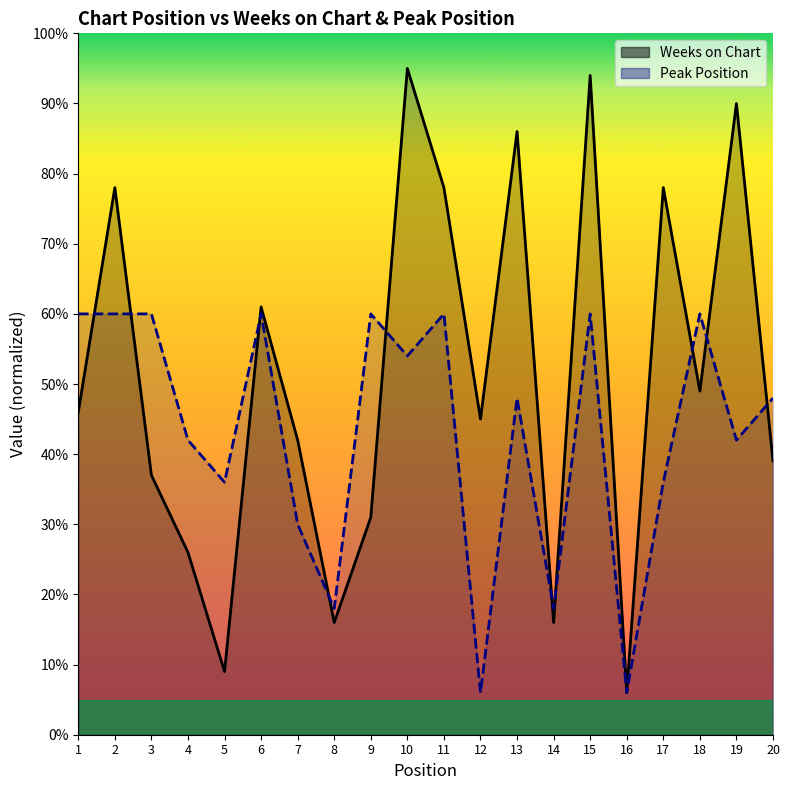

At how many categories does at least one series exceed 93?

2